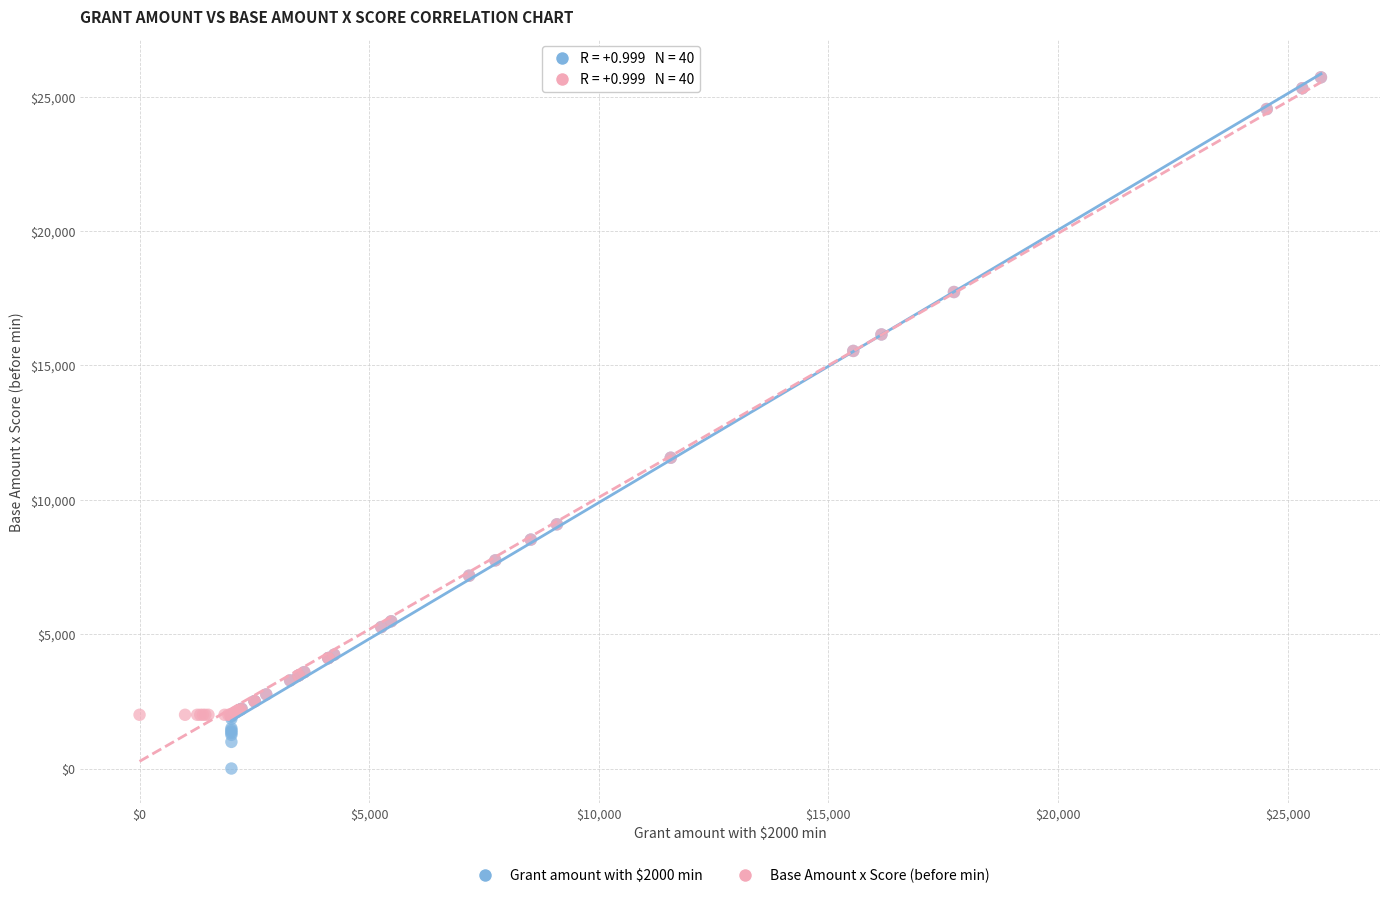

Which series reaches the minimum Y coordinate?

Grant amount with $2000 min